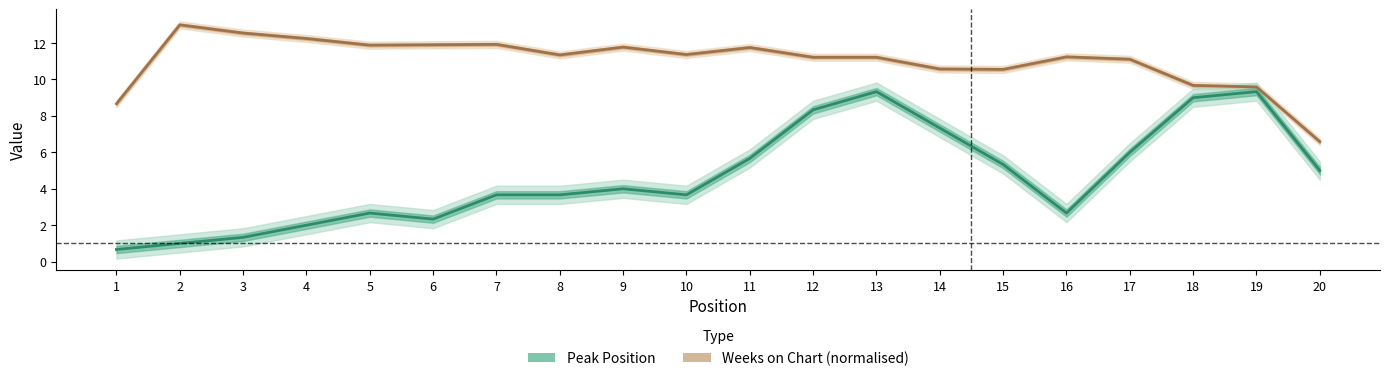

True or false: Weeks on Chart (normalised) and Peak Position cross at least once.

False